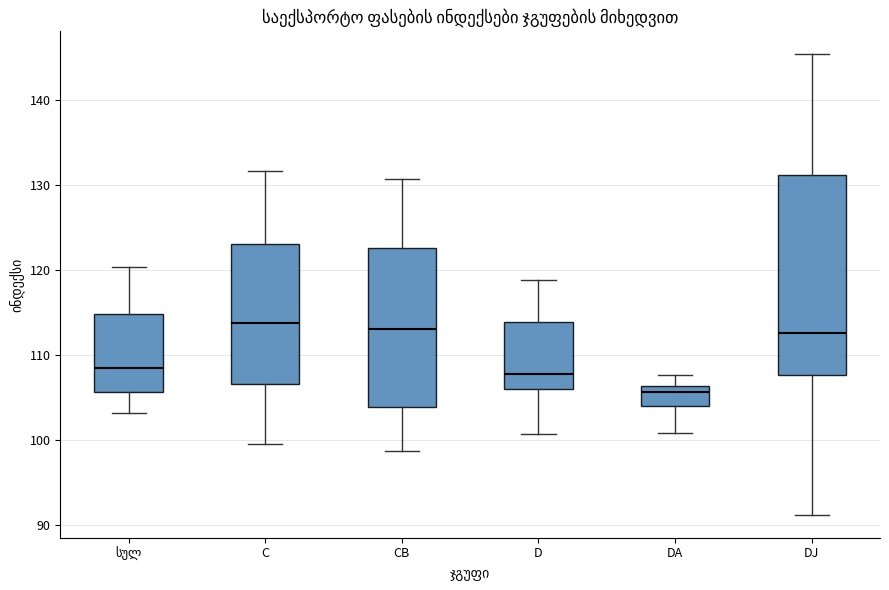

Where is the upper edge of the box for D on the y-axis? The values are not printed on the chart, so give them approximately, as read against the axis.

114